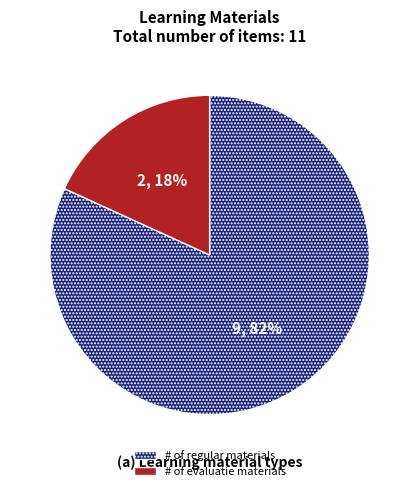

Which slice is the largest?

# of regular materials